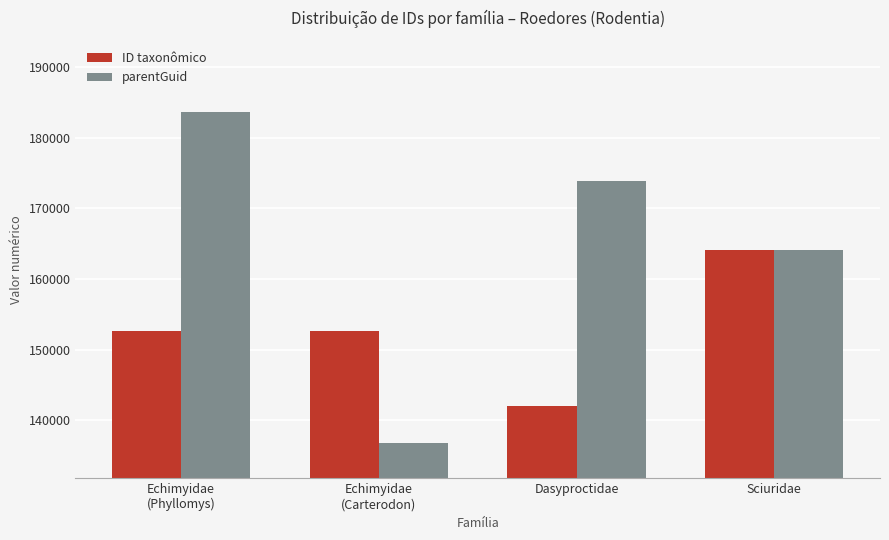

How many series are shown in this chart?

2